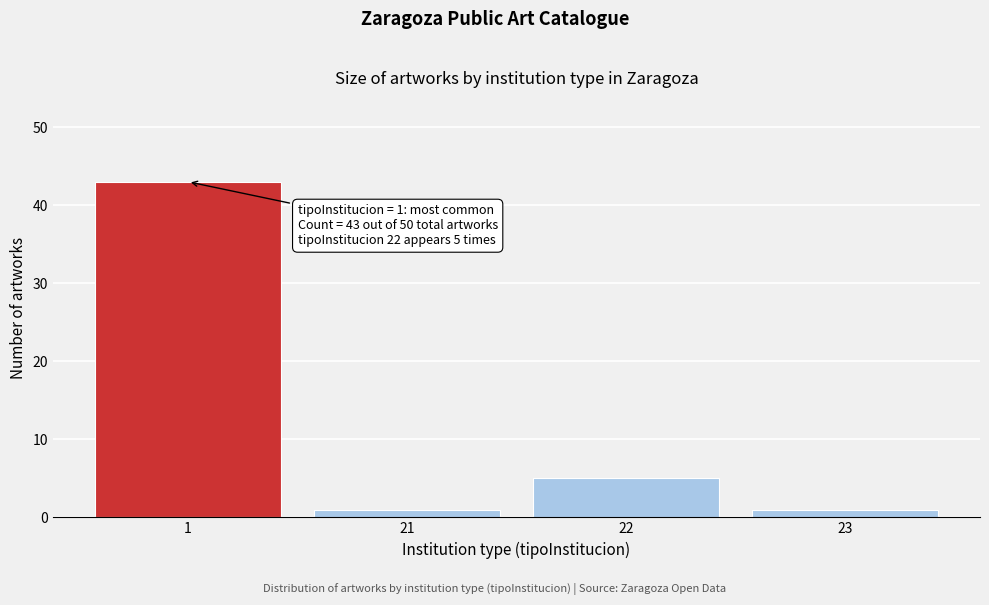

Reading left to right, extract all data points from this chart.

43	1	5	1